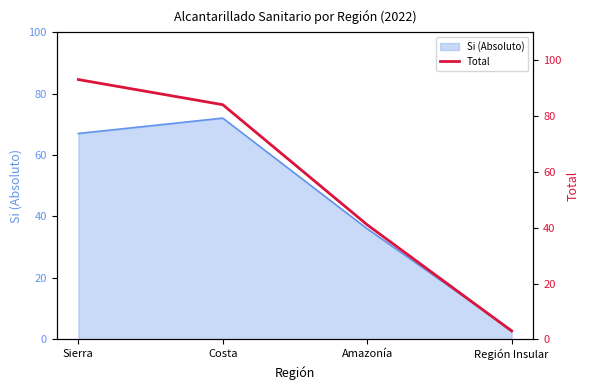

At which category does the chart reach its peak across all series?

Sierra